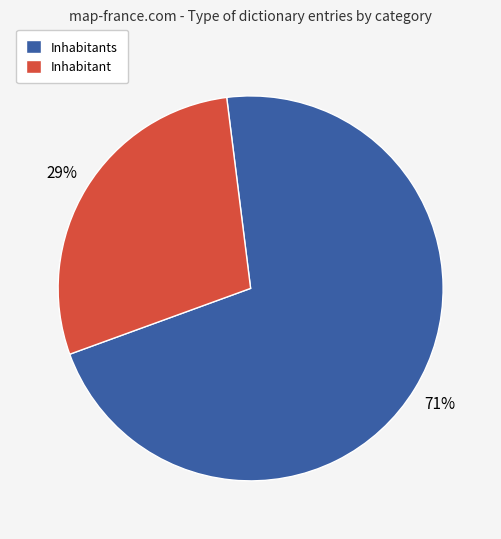

How many slices are in this pie chart?

2